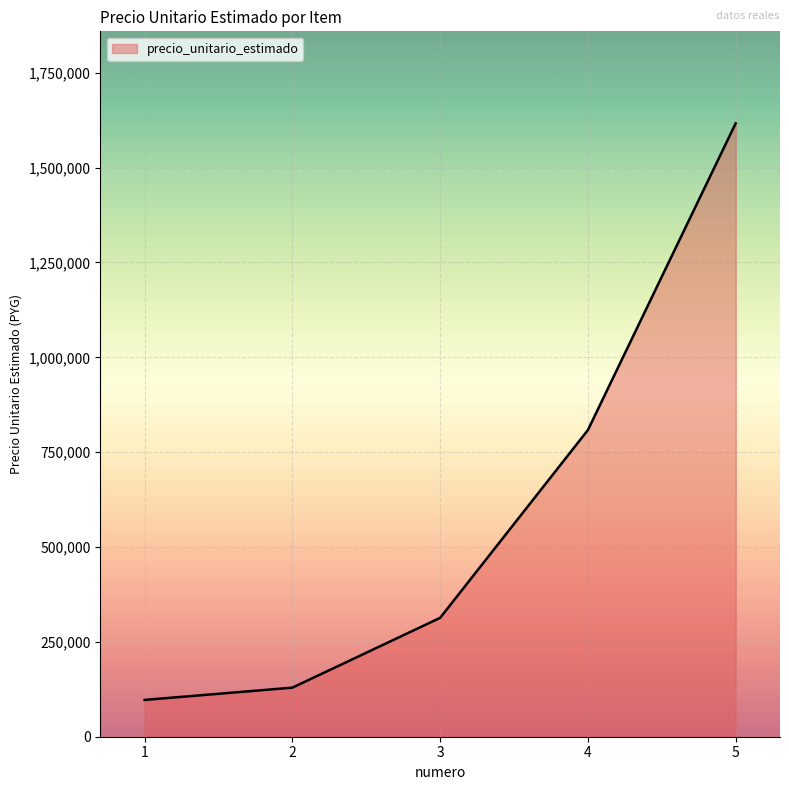

The value at 4 is 808333. True or false?

True